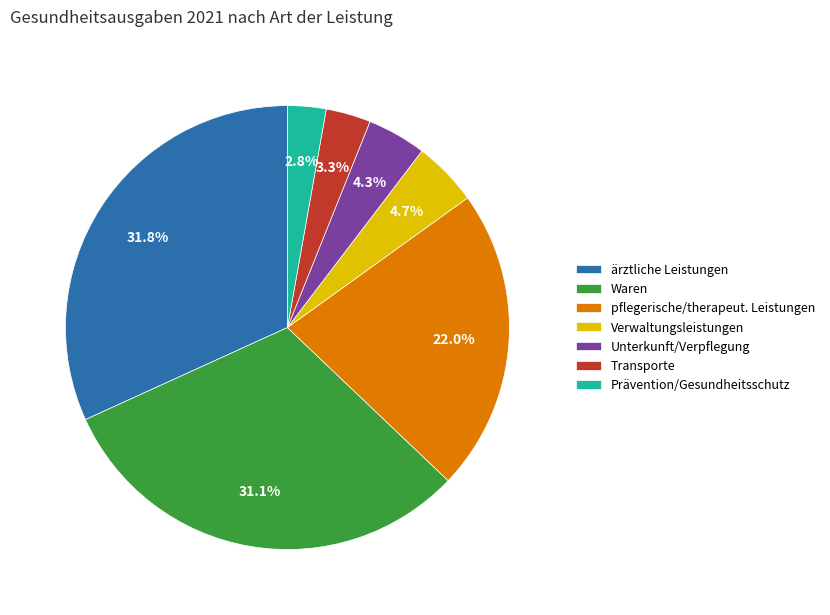

Which slice is the largest?

ärztliche Leistungen